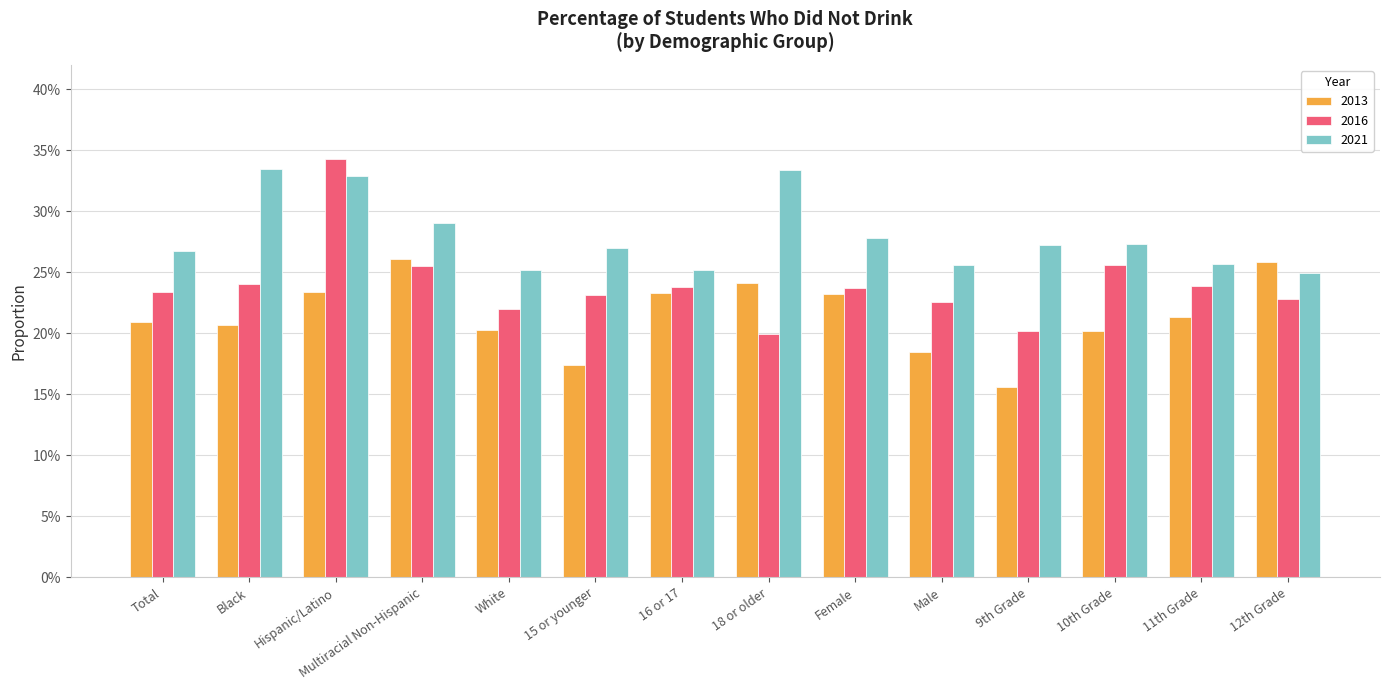

Which has a higher value, Female or 9th Grade?

Female